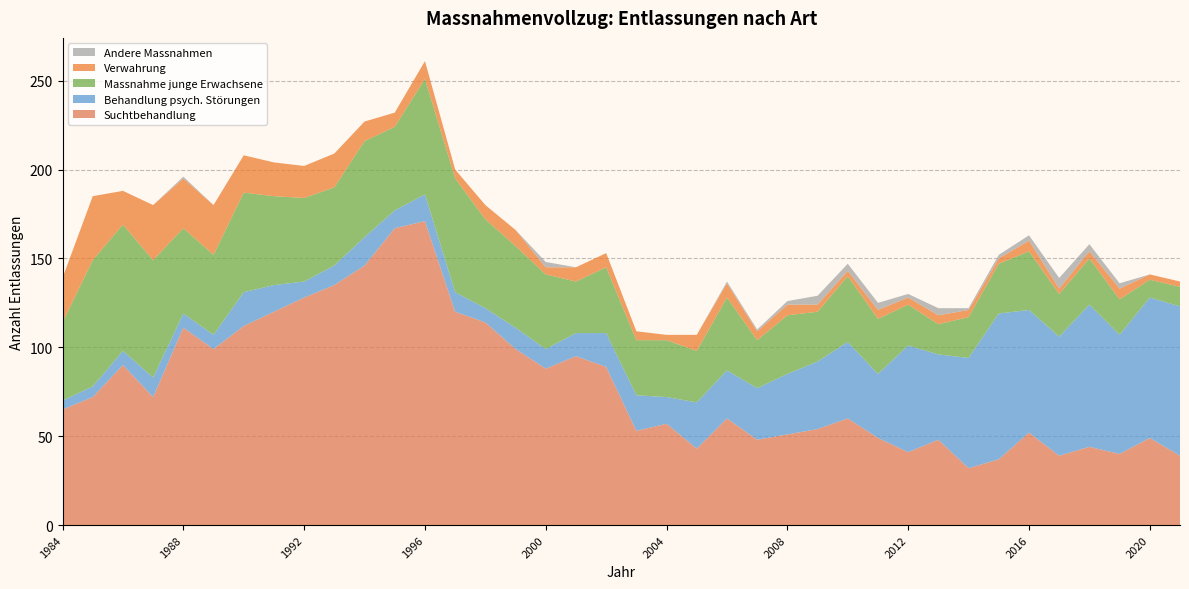

Reading right to left, transcribe all the data shown in this chart.

Suchtbehandlung: 2021=39	2020=49	2019=40	2018=44	2017=39	2016=52	2015=37	2014=32	2013=48	2012=41	2011=49	2010=60	2009=54	2008=51	2007=48	2006=60	2005=43	2004=57	2003=53	2002=89	2001=95	2000=88	1999=99	1998=114	1997=120	1996=171	1995=167	1994=146	1993=135	1992=128	1991=120	1990=112	1989=99	1988=111	1987=72	1986=90	1985=72	1984=65
Behandlung psych. Störungen: 2021=84	2020=79	2019=67	2018=80	2017=67	2016=69	2015=82	2014=62	2013=48	2012=60	2011=36	2010=43	2009=38	2008=34	2007=29	2006=27	2005=26	2004=15	2003=20	2002=19	2001=13	2000=11	1999=12	1998=8	1997=11	1996=15	1995=10	1994=16	1993=11	1992=9	1991=15	1990=19	1989=8	1988=8	1987=11	1986=8	1985=6	1984=5
Massnahme junge Erwachsene: 2021=11	2020=10	2019=20	2018=26	2017=24	2016=33	2015=28	2014=23	2013=17	2012=23	2011=31	2010=37	2009=28	2008=33	2007=27	2006=41	2005=29	2004=32	2003=31	2002=37	2001=29	2000=42	1999=46	1998=50	1997=64	1996=65	1995=47	1994=54	1993=44	1992=47	1991=50	1990=56	1989=45	1988=48	1987=66	1986=71	1985=71	1984=44
Verwahrung: 2021=3	2020=3	2019=6	2018=4	2017=3	2016=6	2015=3	2014=4	2013=5	2012=4	2011=5	2010=3	2009=4	2008=6	2007=5	2006=8	2005=9	2004=3	2003=5	2002=8	2001=8	2000=4	1999=9	1998=8	1997=5	1996=10	1995=8	1994=11	1993=19	1992=18	1991=19	1990=21	1989=28	1988=28	1987=31	1986=19	1985=36	1984=25
Andere Massnahmen: 2021=0	2020=0	2019=3	2018=4	2017=6	2016=3	2015=2	2014=1	2013=4	2012=2	2011=4	2010=4	2009=5	2008=2	2007=1	2006=1	2005=0	2004=0	2003=0	2002=0	2001=0	2000=3	1999=0	1998=0	1997=0	1996=0	1995=0	1994=0	1993=0	1992=0	1991=0	1990=0	1989=0	1988=1	1987=0	1986=0	1985=0	1984=0